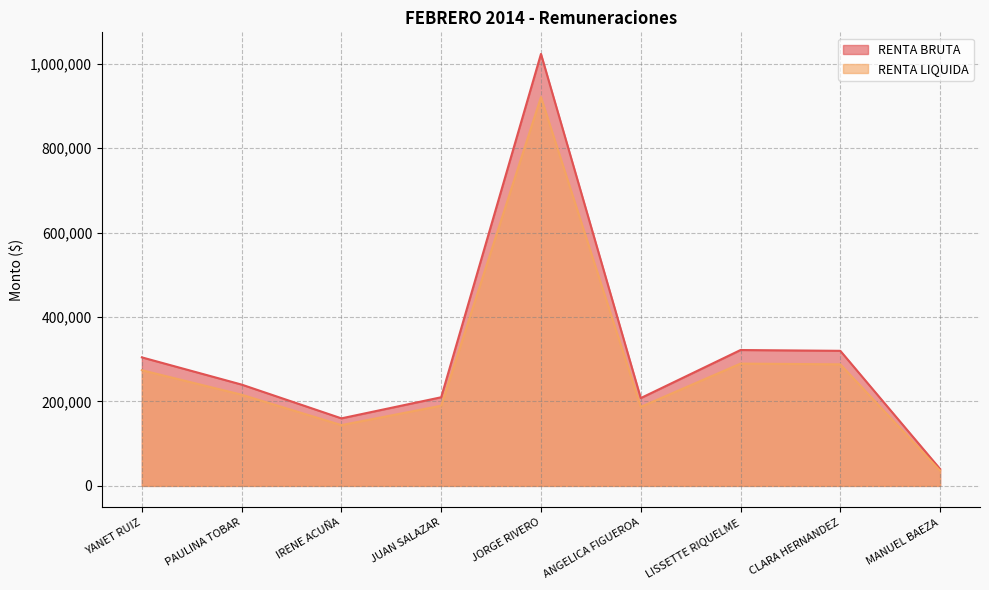

Between CLARA HERNANDEZ and JORGE RIVERO, which is larger?

JORGE RIVERO